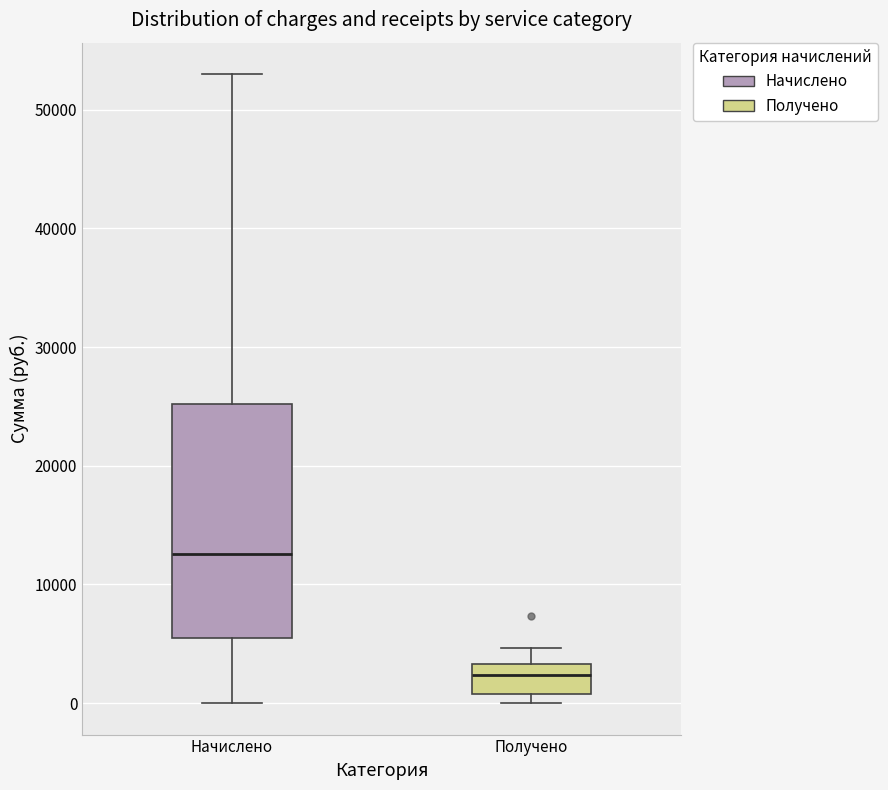

Reading left to right, transcribe this box plot: for each box, give where its median line is, the range the box spans, and where its two whiskers end, as read against the y-axis. The values are not printed on the chart, so give them approximately, as read against the axis.

Начислено: median 13000, box 5000 to 25000, whiskers 0 to 53000
Получено: median 2000, box 1000 to 3000, whiskers 0 to 5000